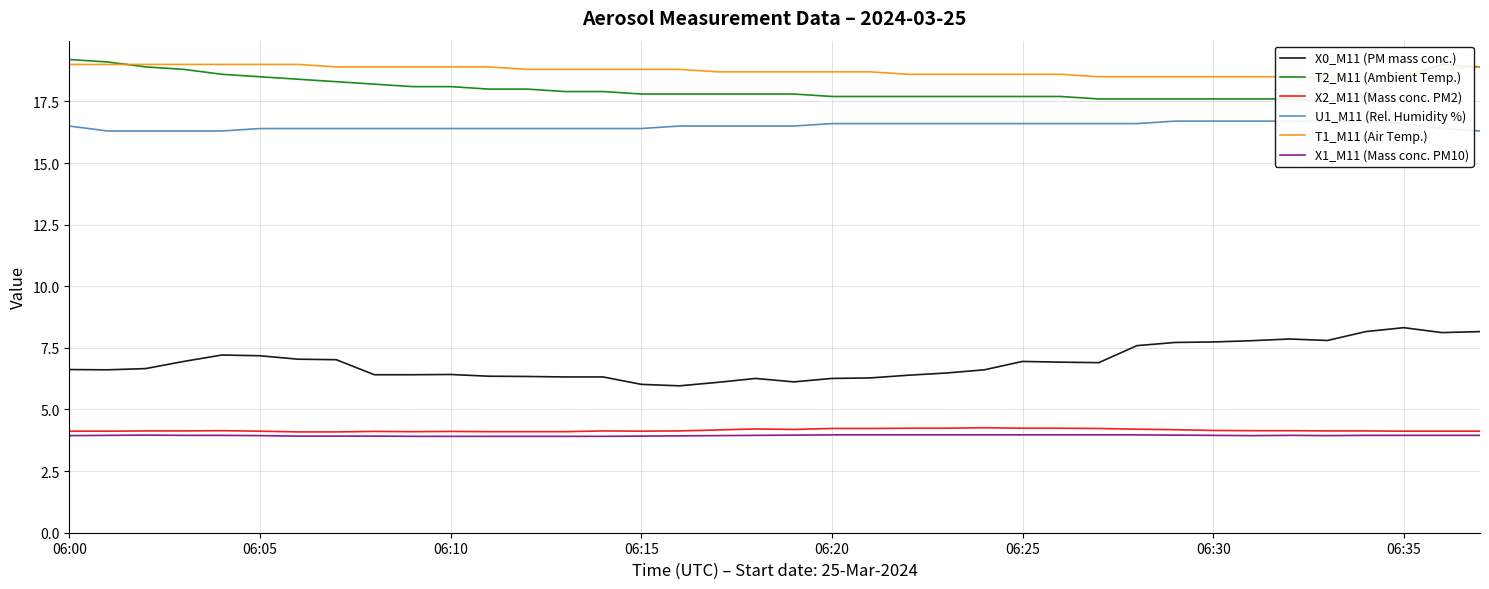

What is the maximum value for X0_M11 (PM mass conc.)?

8.3